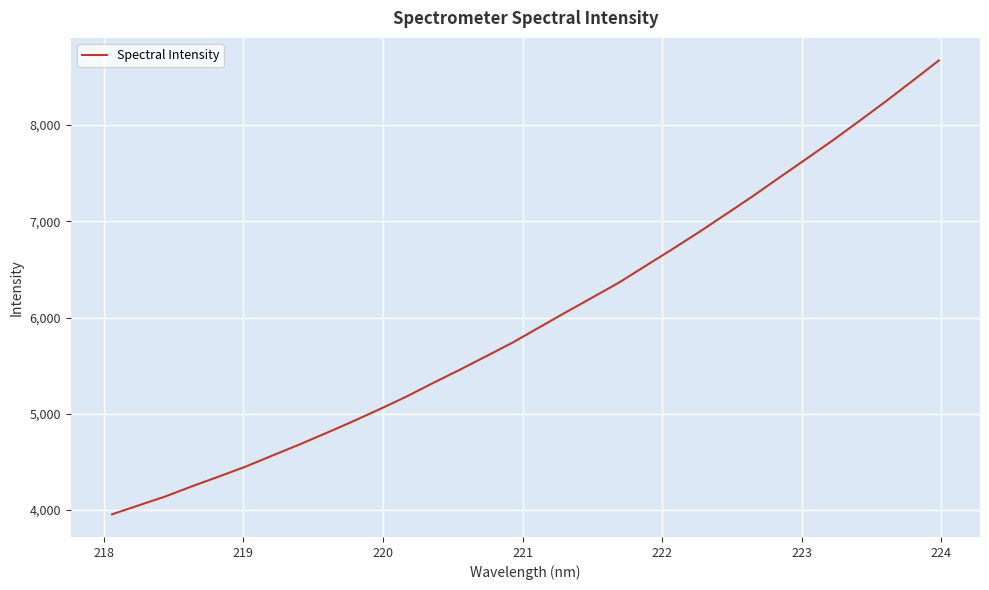

What is the smallest value displayed?

3956.9